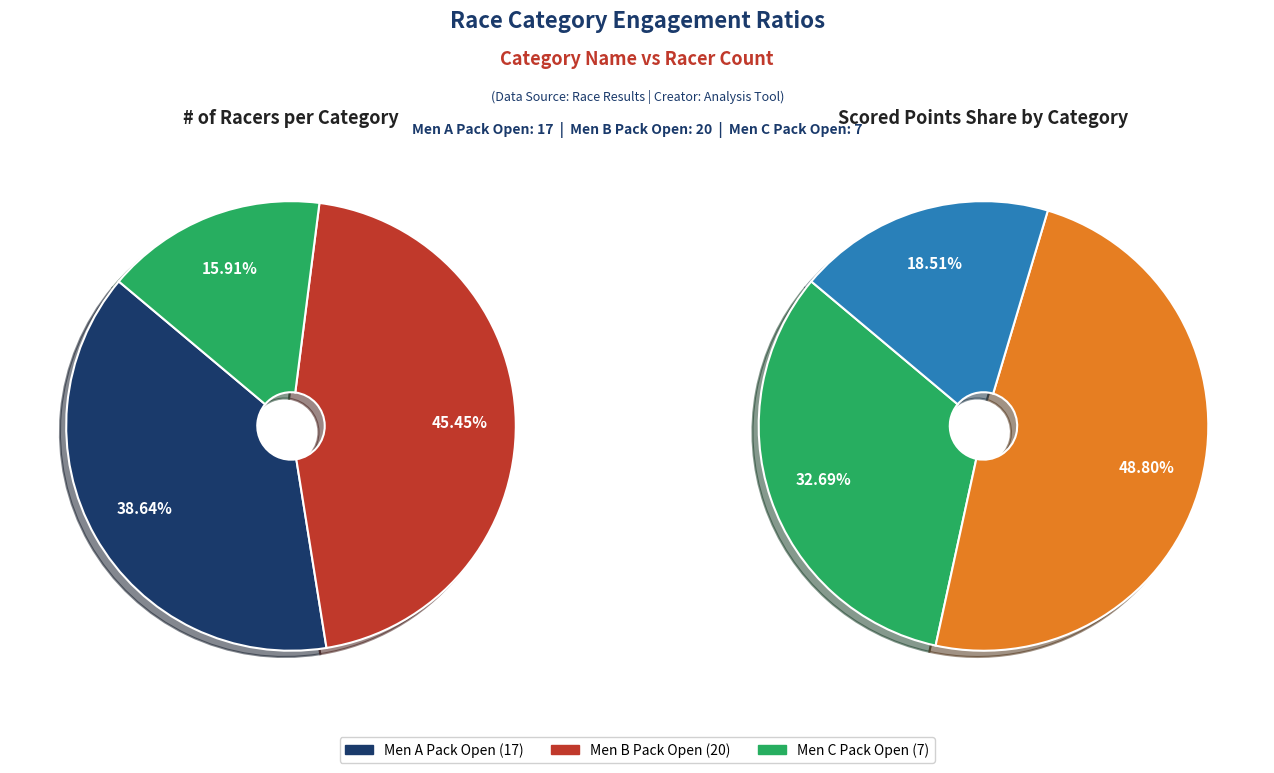

To the nearest percent, what is the difference between the Men C Pack Open and Men A Pack Open slice percentages?

23%